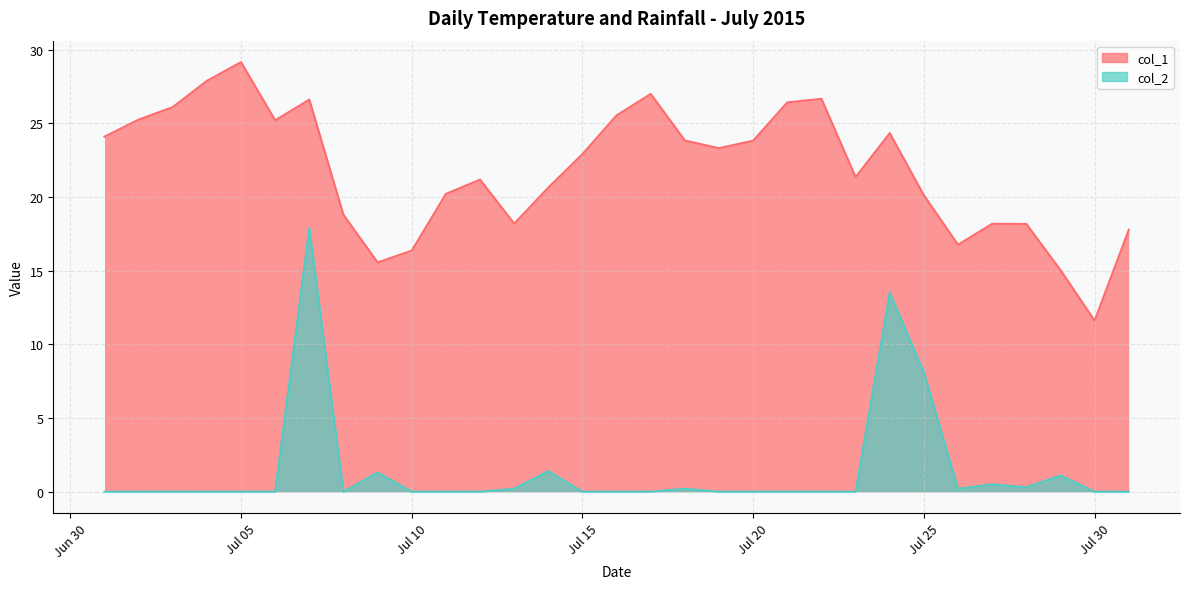

Rank the series by their maximum value, from lowest to highest.

col_2, col_1